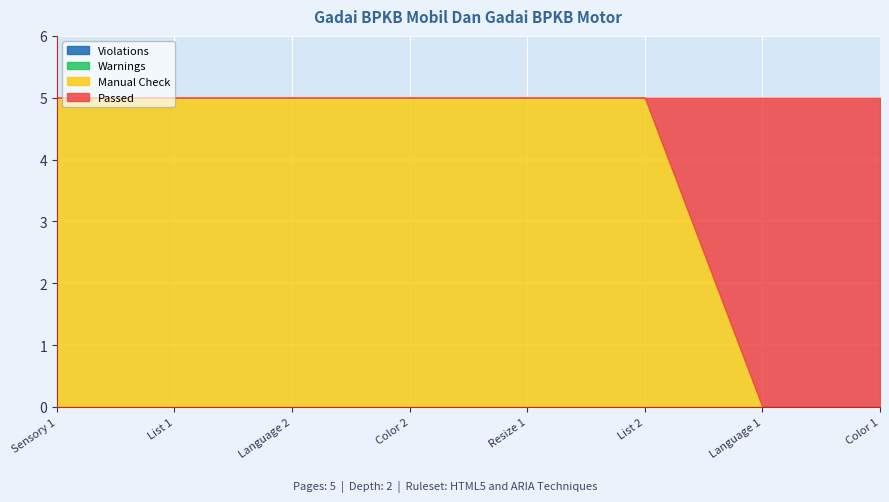

Reading left to right, list all the values displayed in this chart.

Violations: Sensory 1=0	List 1=0	Language 2=0	Color 2=0	Resize 1=0	List 2=0	Language 1=0	Color 1=0
Warnings: Sensory 1=0	List 1=0	Language 2=0	Color 2=0	Resize 1=0	List 2=0	Language 1=0	Color 1=0
Manual Check: Sensory 1=5	List 1=5	Language 2=5	Color 2=5	Resize 1=5	List 2=5	Language 1=0	Color 1=0
Passed: Sensory 1=0	List 1=0	Language 2=0	Color 2=0	Resize 1=0	List 2=0	Language 1=5	Color 1=5